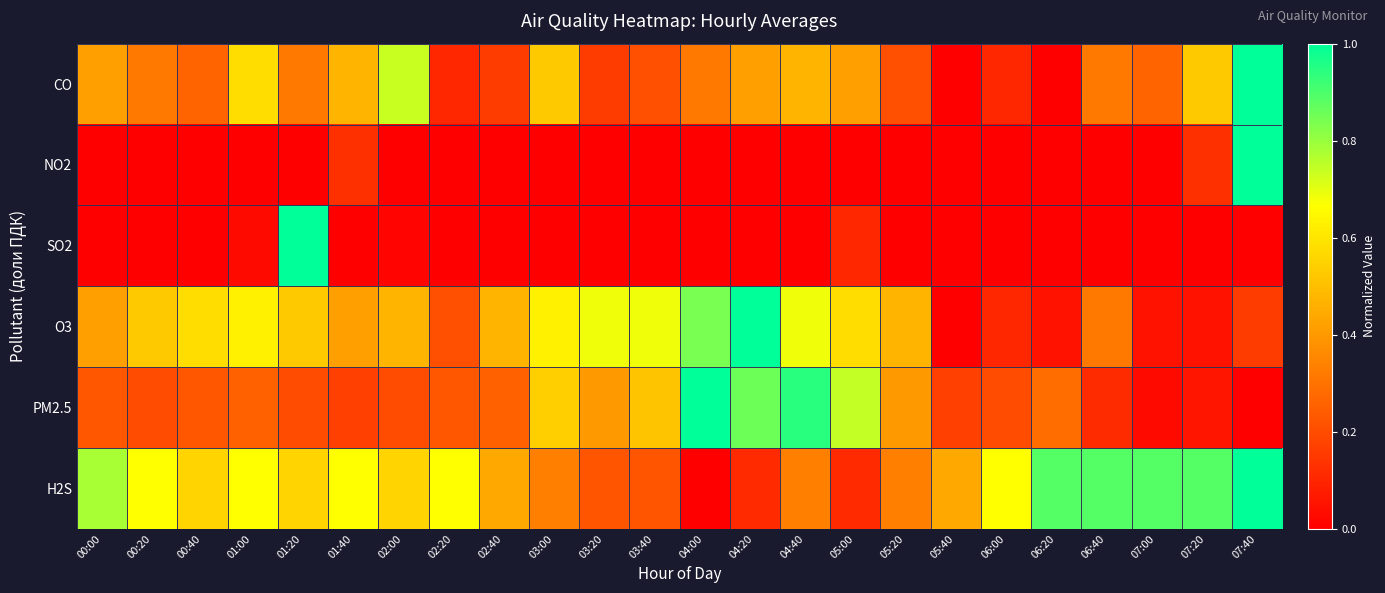

Reading left to right, what are all the values shown in this chart?

CO: 00:00=0.4	00:20=0.3	00:40=0.3	01:00=0.6	01:20=0.3	01:40=0.5	02:00=0.7	02:20=0.1	02:40=0.2	03:00=0.5	03:20=0.2	03:40=0.2	04:00=0.3	04:20=0.4	04:40=0.5	05:00=0.4	05:20=0.2	05:40=0.0	06:00=0.1	06:20=0.0	06:40=0.3	07:00=0.3	07:20=0.5	07:40=1.0
NO2: 00:00=0.0	00:20=0.0	00:40=0.0	01:00=0.0	01:20=0.0	01:40=0.1	02:00=0.0	02:20=0.0	02:40=0.0	03:00=0.0	03:20=0.0	03:40=0.0	04:00=0.0	04:20=0.0	04:40=0.0	05:00=0.0	05:20=0.0	05:40=0.0	06:00=0.0	06:20=0.0	06:40=0.0	07:00=0.0	07:20=0.1	07:40=1.0
SO2: 00:00=0.0	00:20=0.0	00:40=0.0	01:00=0.0	01:20=1.0	01:40=0.0	02:00=0.0	02:20=0.0	02:40=0.0	03:00=0.0	03:20=0.0	03:40=0.0	04:00=0.0	04:20=0.0	04:40=0.0	05:00=0.1	05:20=0.0	05:40=0.0	06:00=0.0	06:20=0.0	06:40=0.0	07:00=0.0	07:20=0.0	07:40=0.0
O3: 00:00=0.4	00:20=0.5	00:40=0.6	01:00=0.6	01:20=0.5	01:40=0.4	02:00=0.5	02:20=0.2	02:40=0.5	03:00=0.6	03:20=0.7	03:40=0.7	04:00=0.8	04:20=1.0	04:40=0.7	05:00=0.6	05:20=0.5	05:40=0.0	06:00=0.1	06:20=0.1	06:40=0.3	07:00=0.1	07:20=0.1	07:40=0.2
PM2.5: 00:00=0.2	00:20=0.2	00:40=0.2	01:00=0.3	01:20=0.2	01:40=0.2	02:00=0.2	02:20=0.2	02:40=0.3	03:00=0.5	03:20=0.4	03:40=0.5	04:00=1.0	04:20=0.9	04:40=0.9	05:00=0.7	05:20=0.4	05:40=0.2	06:00=0.2	06:20=0.3	06:40=0.1	07:00=0.0	07:20=0.1	07:40=0.0
H2S: 00:00=0.8	00:20=0.7	00:40=0.6	01:00=0.7	01:20=0.6	01:40=0.7	02:00=0.6	02:20=0.7	02:40=0.4	03:00=0.3	03:20=0.2	03:40=0.2	04:00=0.0	04:20=0.1	04:40=0.3	05:00=0.1	05:20=0.3	05:40=0.4	06:00=0.7	06:20=0.9	06:40=0.9	07:00=0.9	07:20=0.9	07:40=1.0